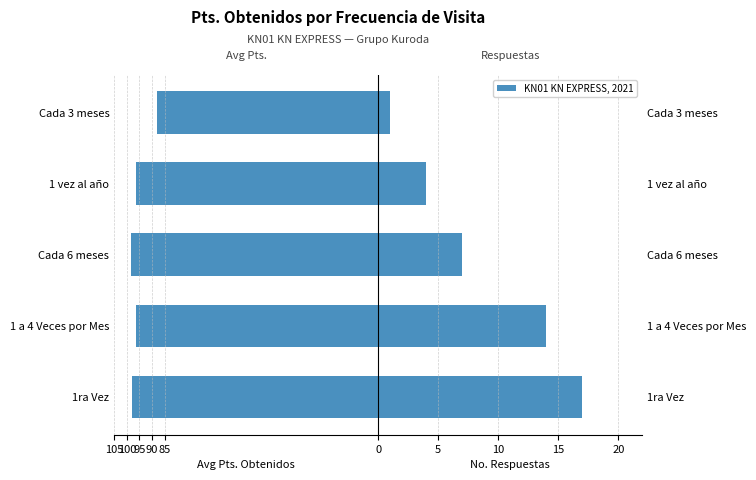

What is the sum of the Avg Pts. Obtenidos values at 1 vez al año and 1ra Vez?

-194.2